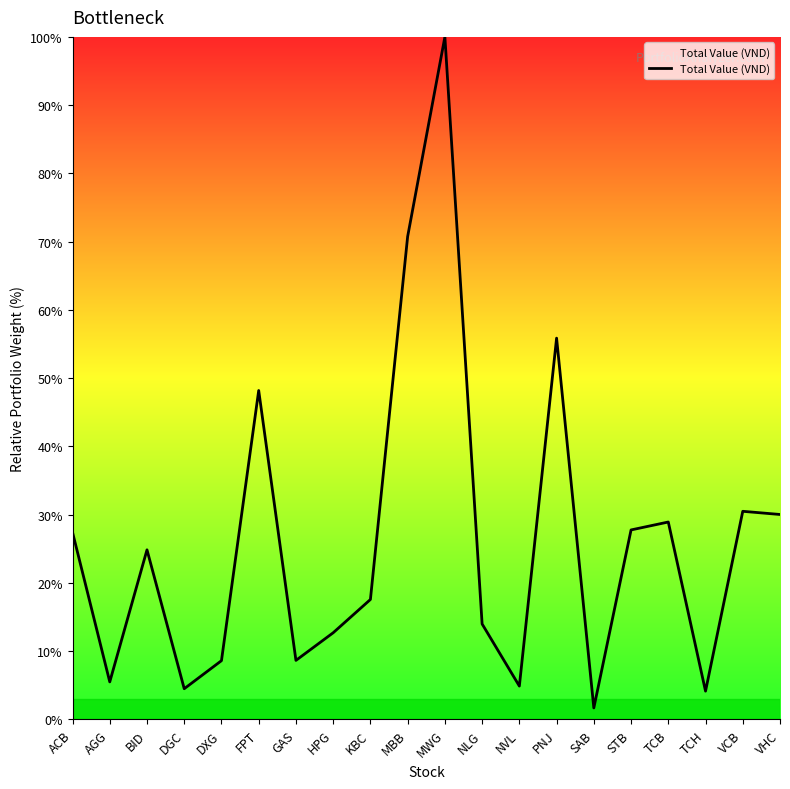

What is the greatest value displayed?

100.0